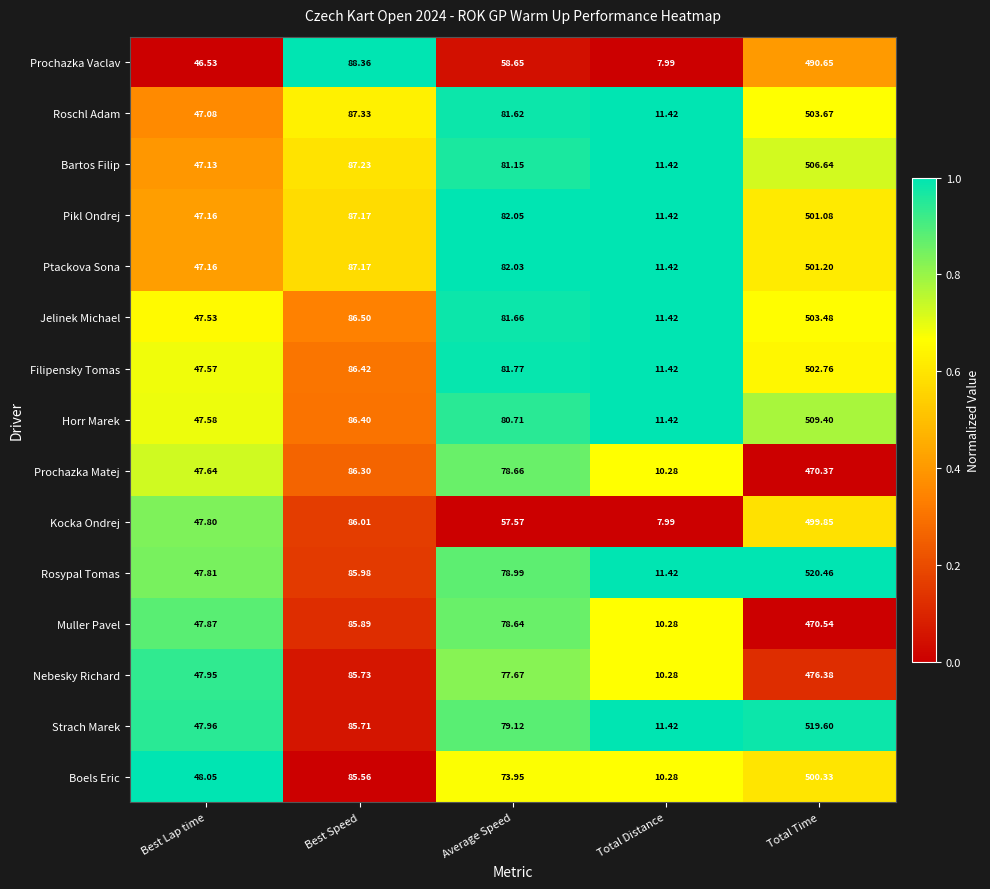

What is the maximum value shown in the chart?

520.5